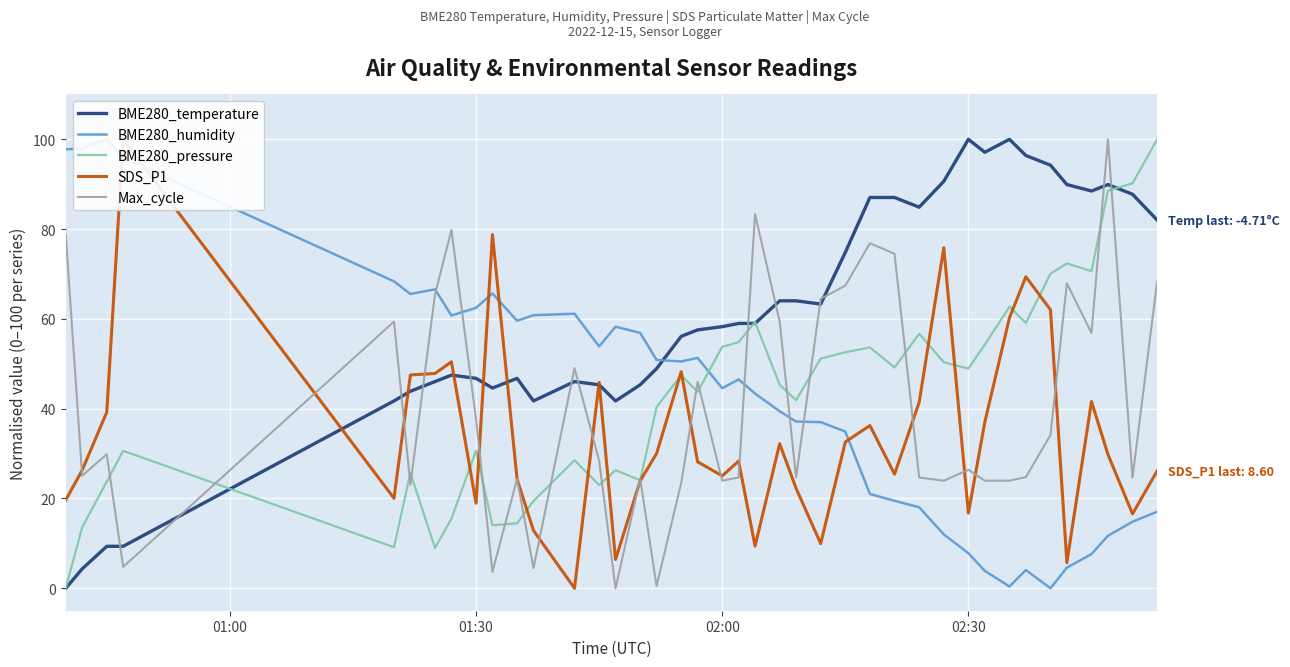

How many values in the BME280_temperature series are below 58?

19